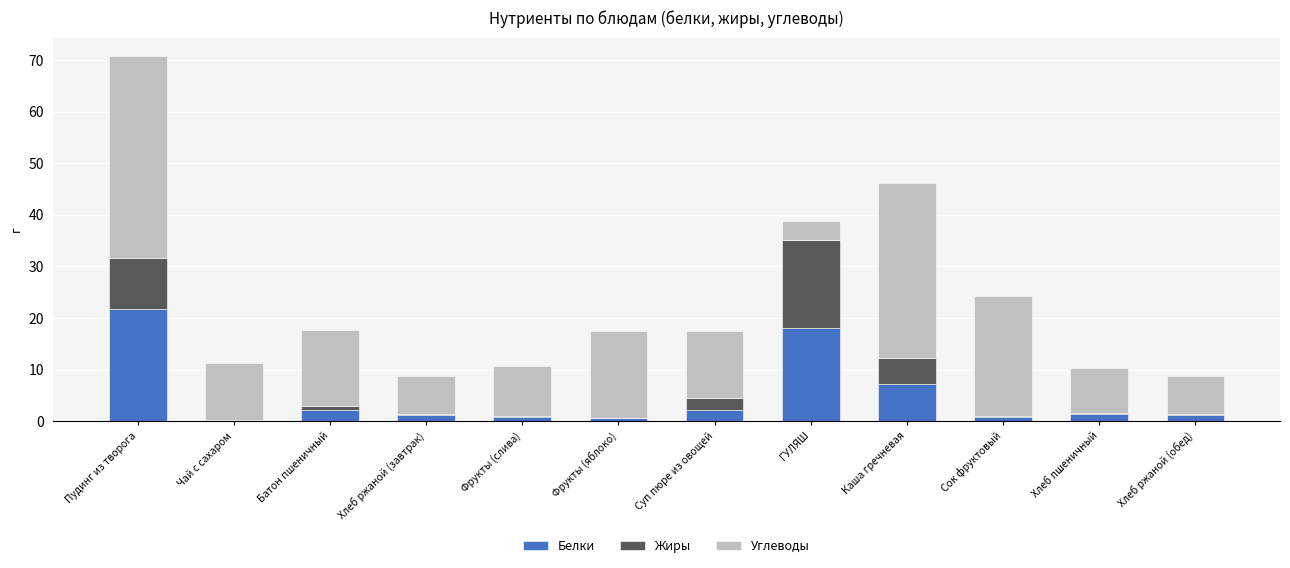

At which label does Белки reach its peak?

Пудинг из творога